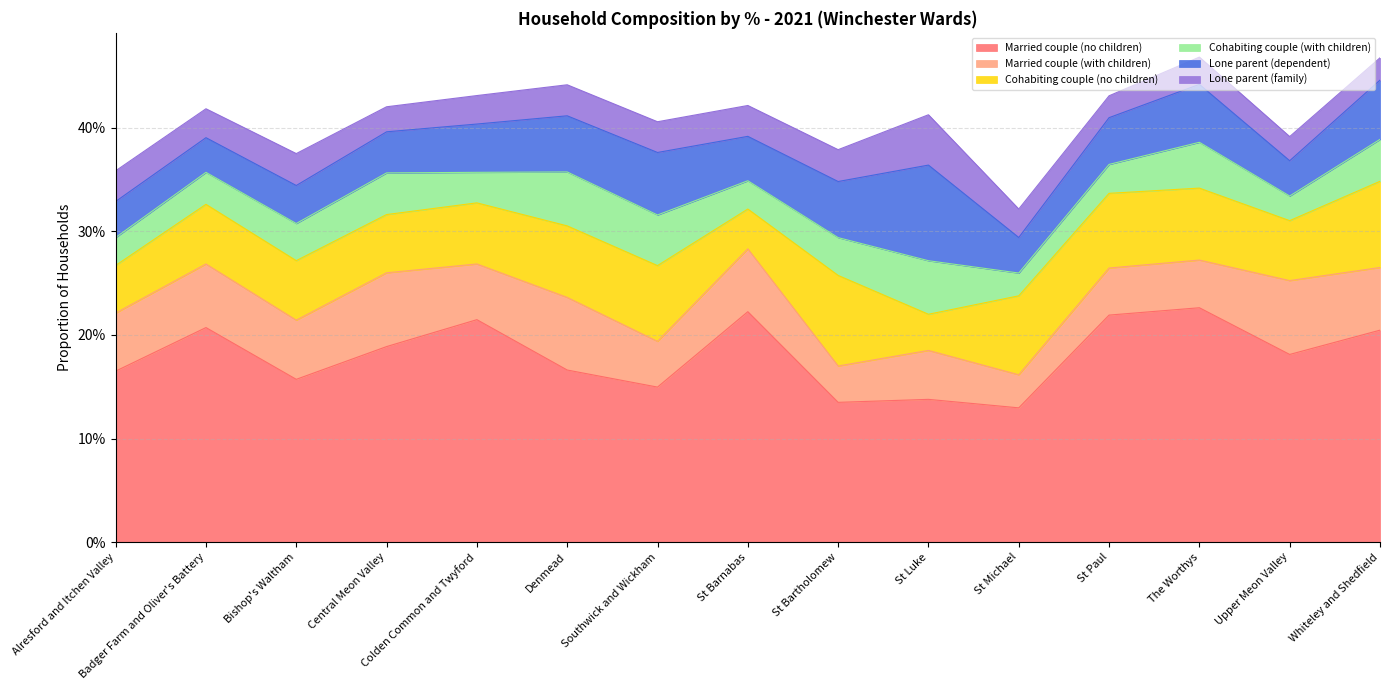

Which category has the lowest value in the Married couple (no children) series?

St Michael